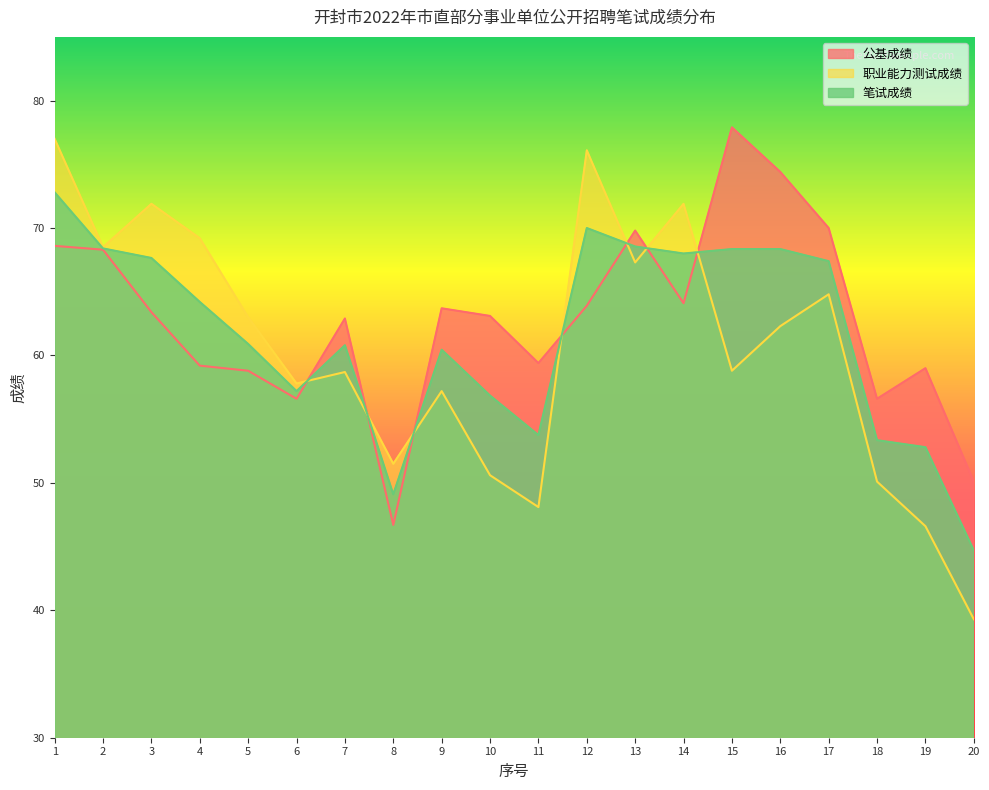

Which has a higher value, 19 or 10?

10